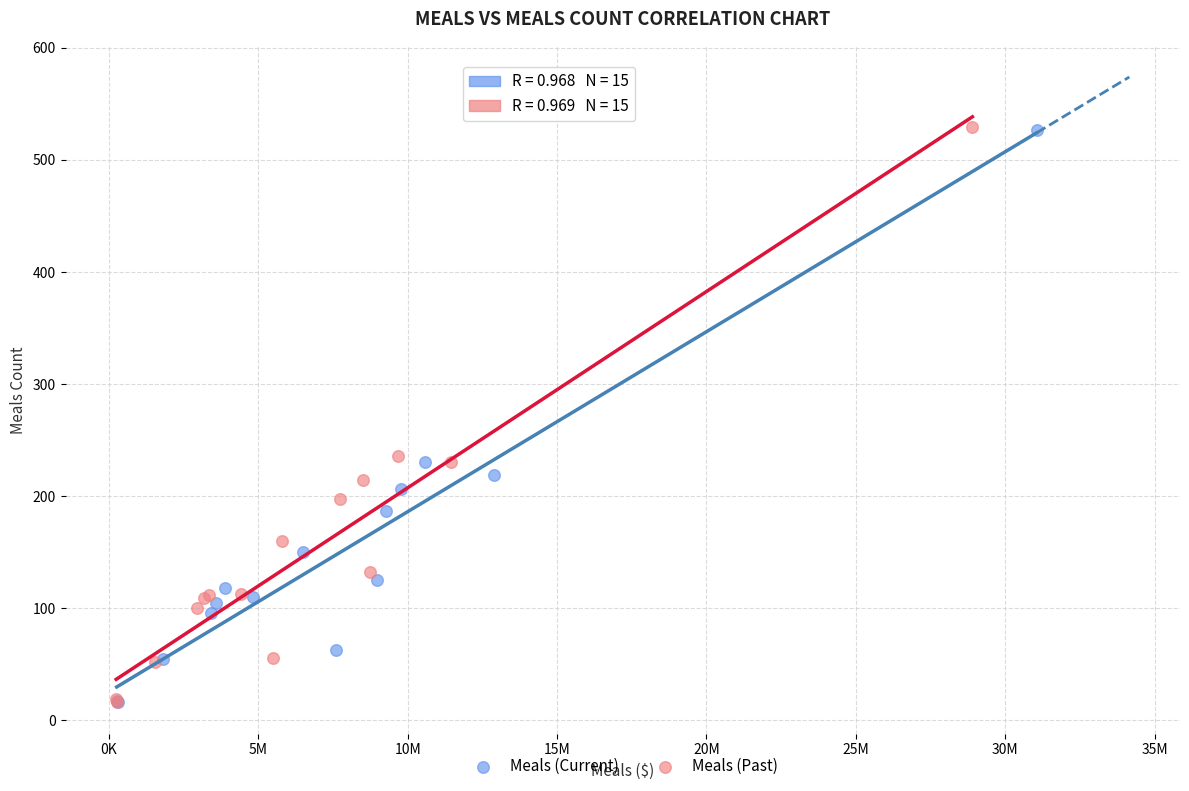

What are all the series names shown in the legend?

Meals (Current), Meals (Past)